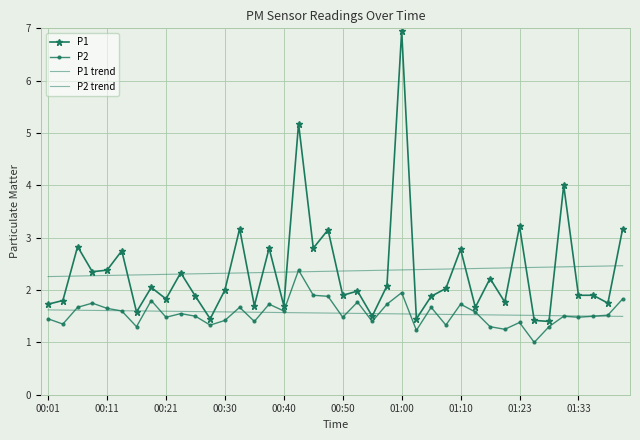

True or false: P2 has more than 1 interior local peaks.

True